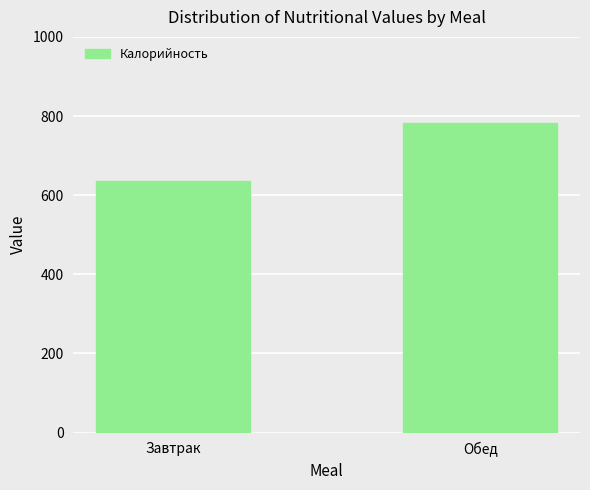

Reading left to right, transcribe all the data shown in this chart.

Завтрак=636.9	Обед=783.2